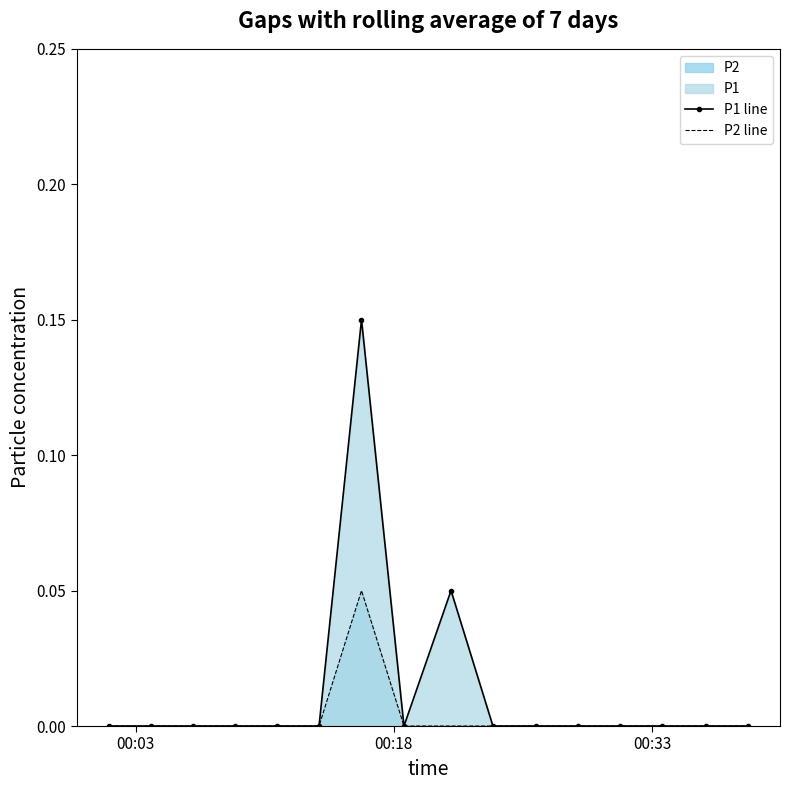

Which series has the widest spread of values?

P1 line